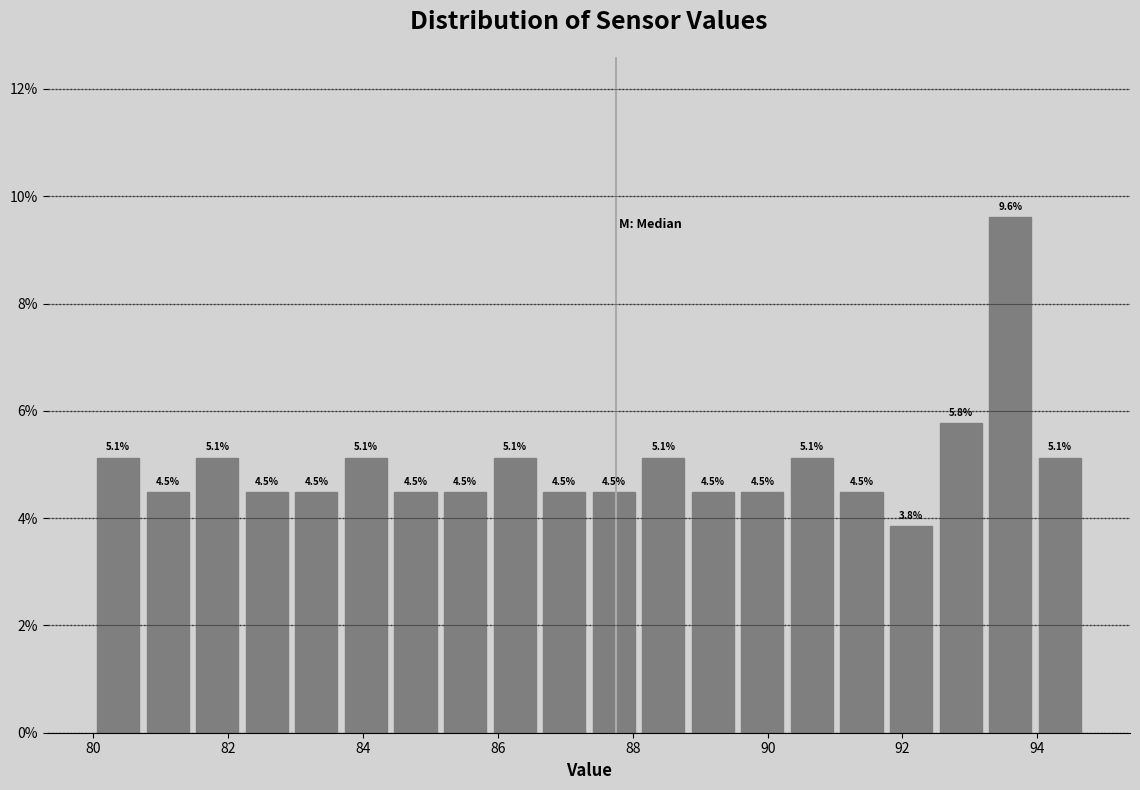

Read against the x-axis, roughly where is the centre of the tallest bar?

93.6